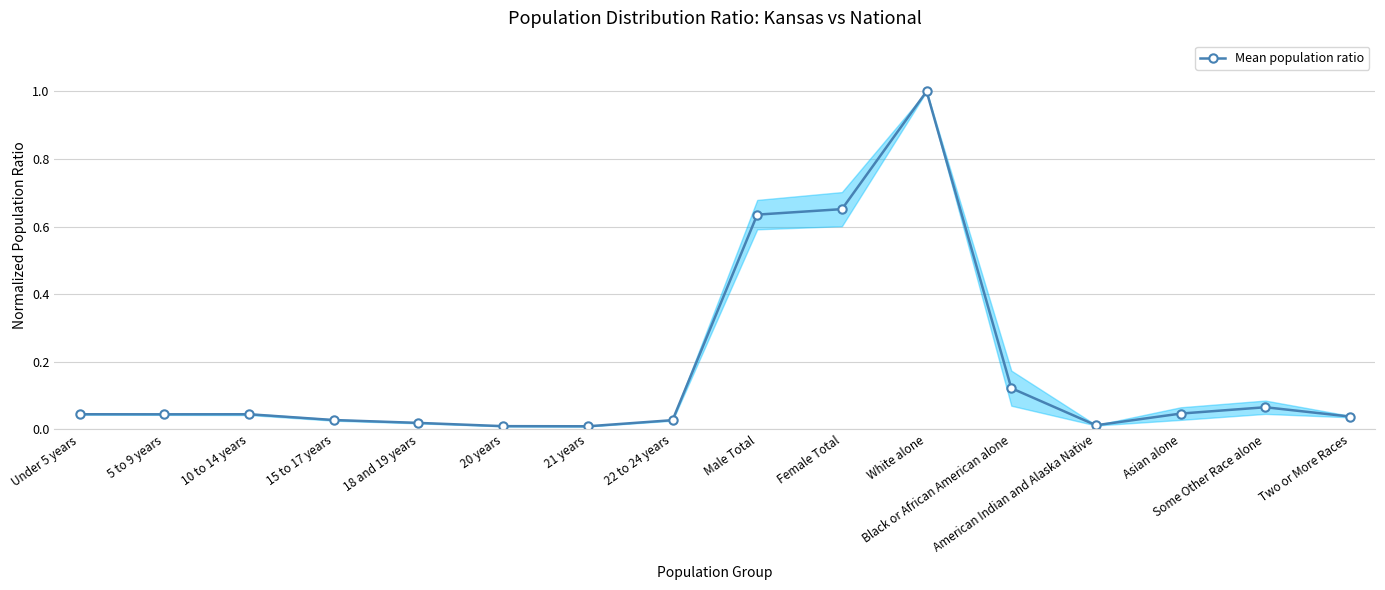

The value at 21 years is 0.0. True or false?

True